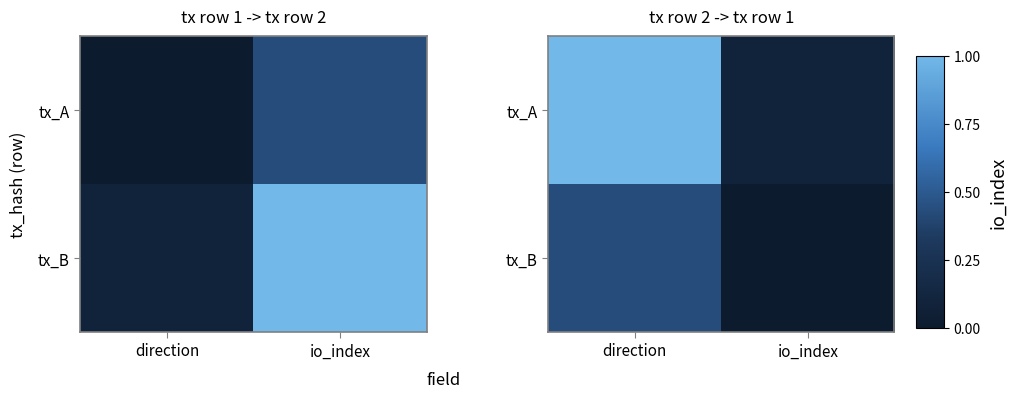

List the labels in order of tx_B value, smallest first.

io_index, direction